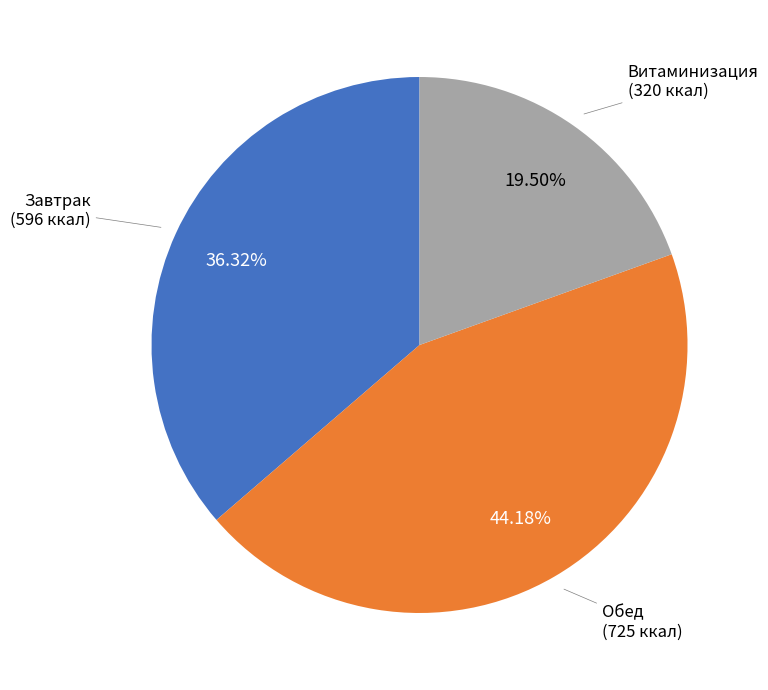

Is the sum of Обед and Витаминизация greater than half?

Yes